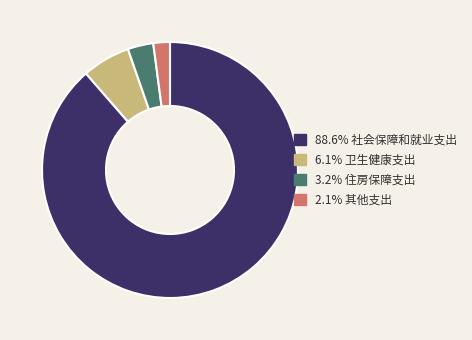

Does any single category account for the majority?

Yes